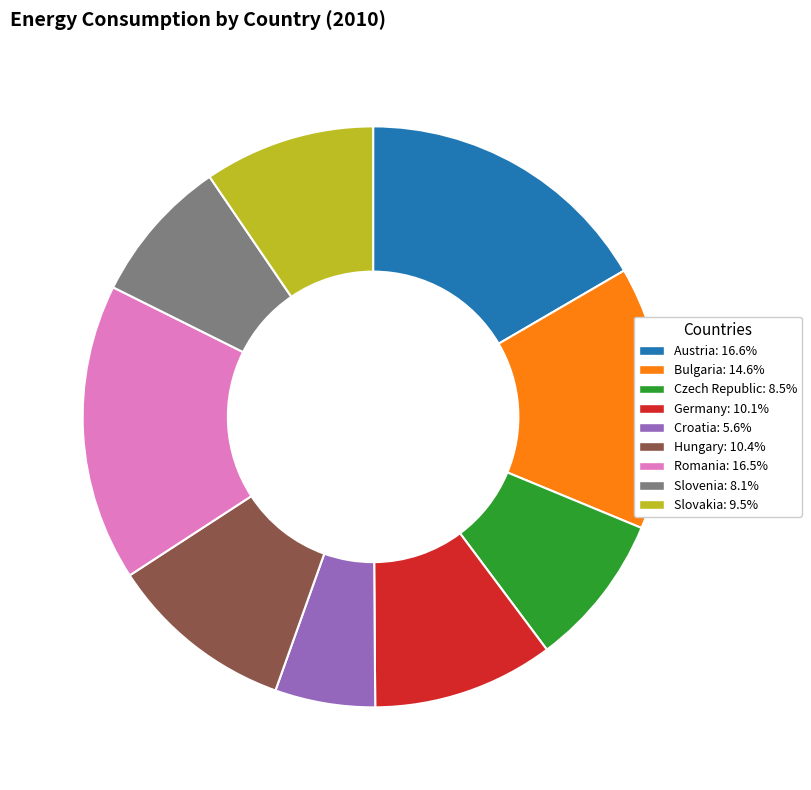

Is Romania the majority of the pie?

No